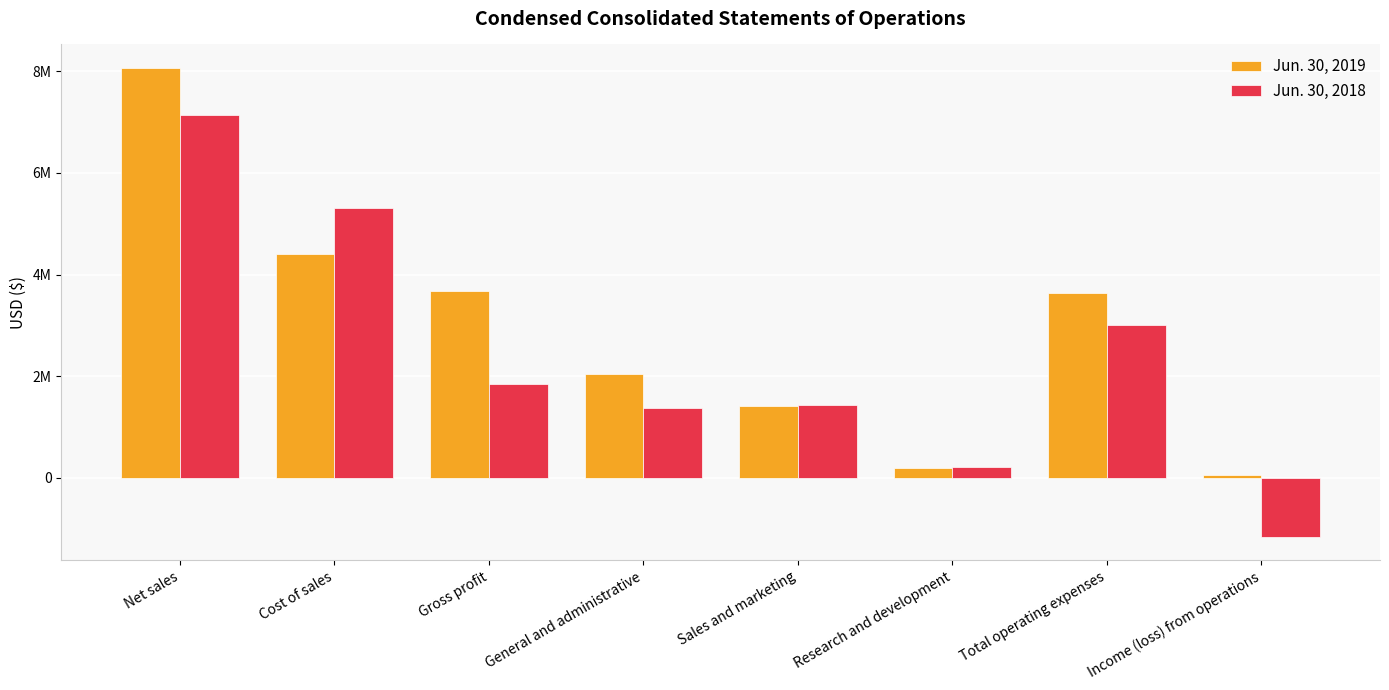

Which series has the widest spread of values?

Jun. 30, 2018